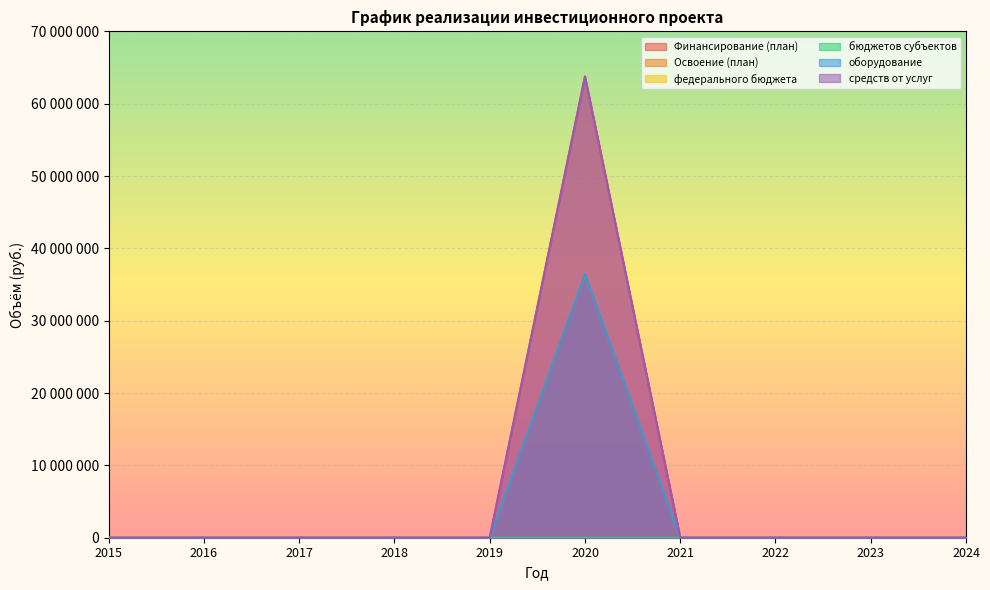

The средств от услуг series shows 0 at 2021. True or false?

True